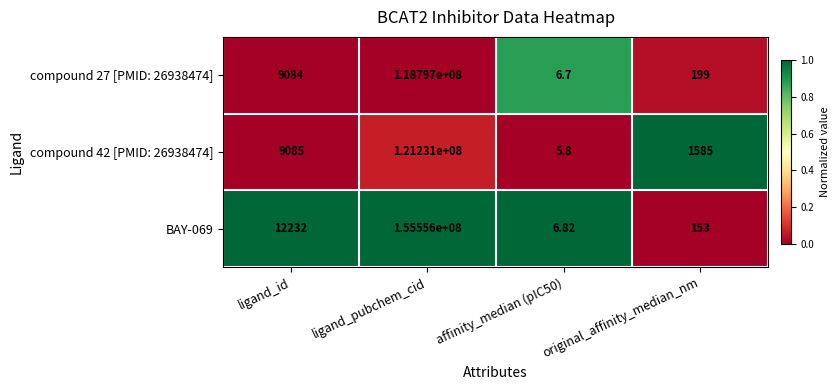

Which series has the largest total across all categories?

BAY-069